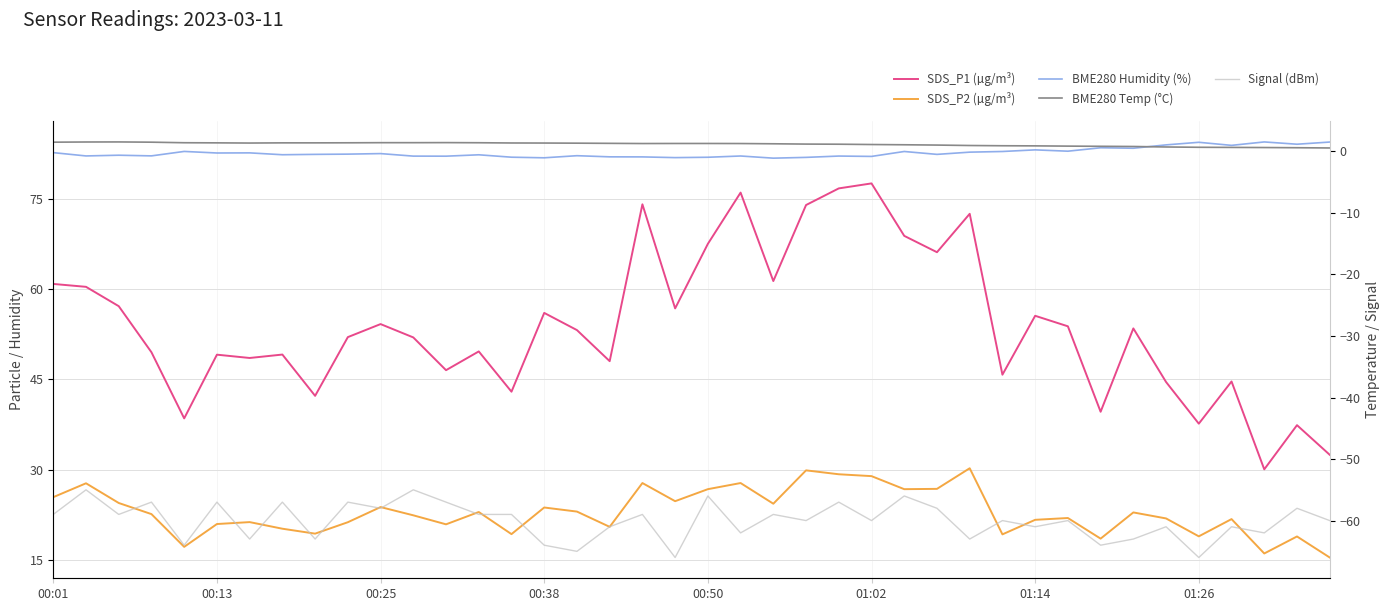

What is the difference between the maximum and second lowest values in the Signal (dBm) series?

11.0